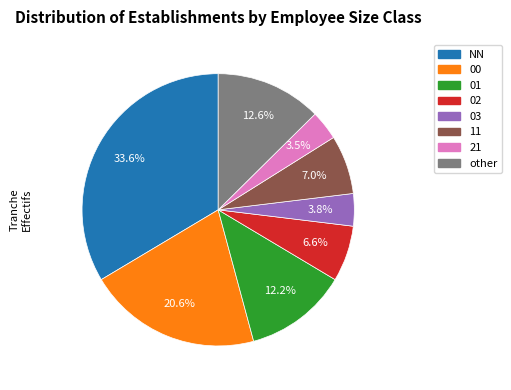

Does 00 account for over 50% of the chart?

No